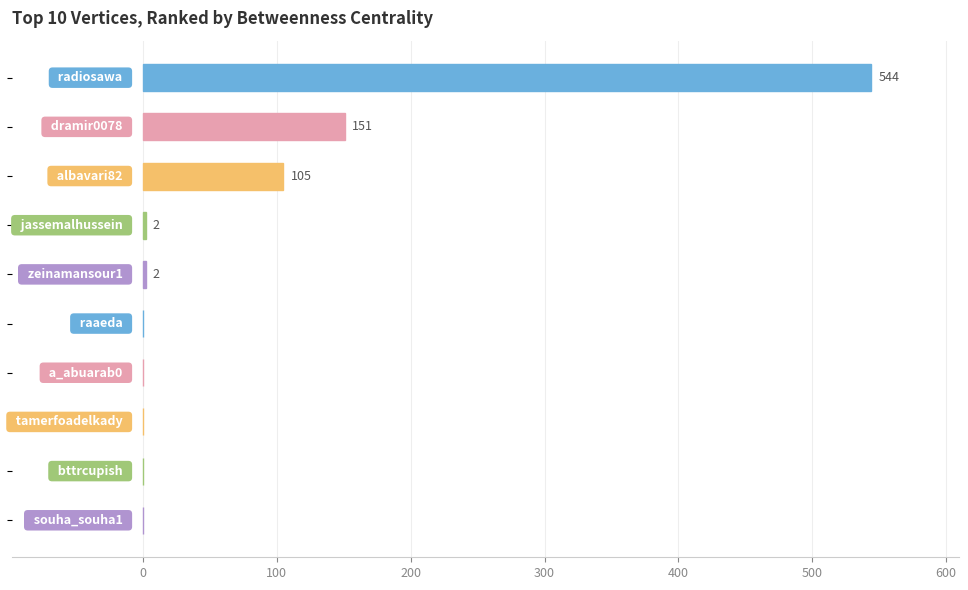

Are the bars horizontal?

Yes